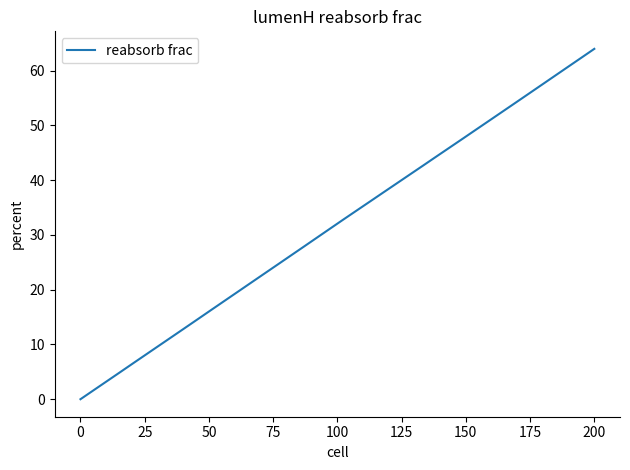

Which category has the highest value across all series?

200